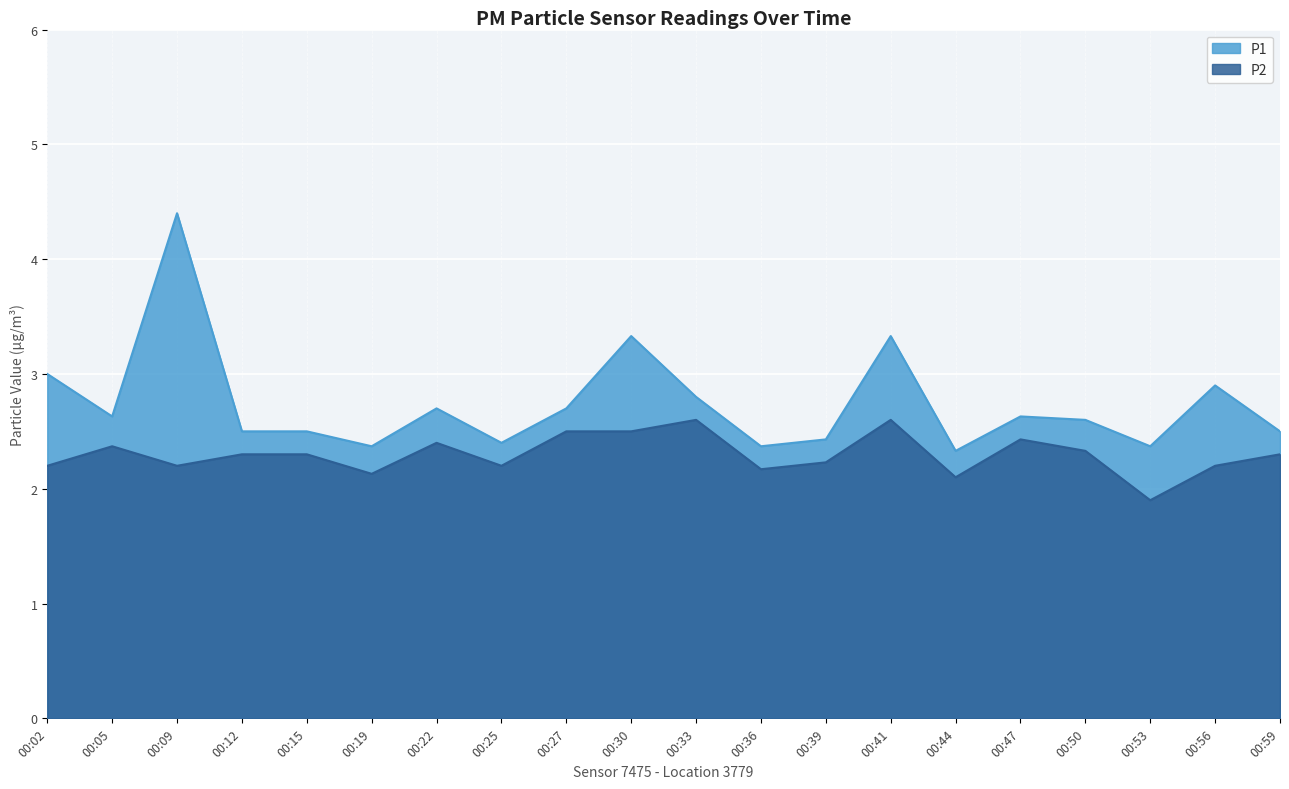

At which category is the sum across all series the highest?

00:09